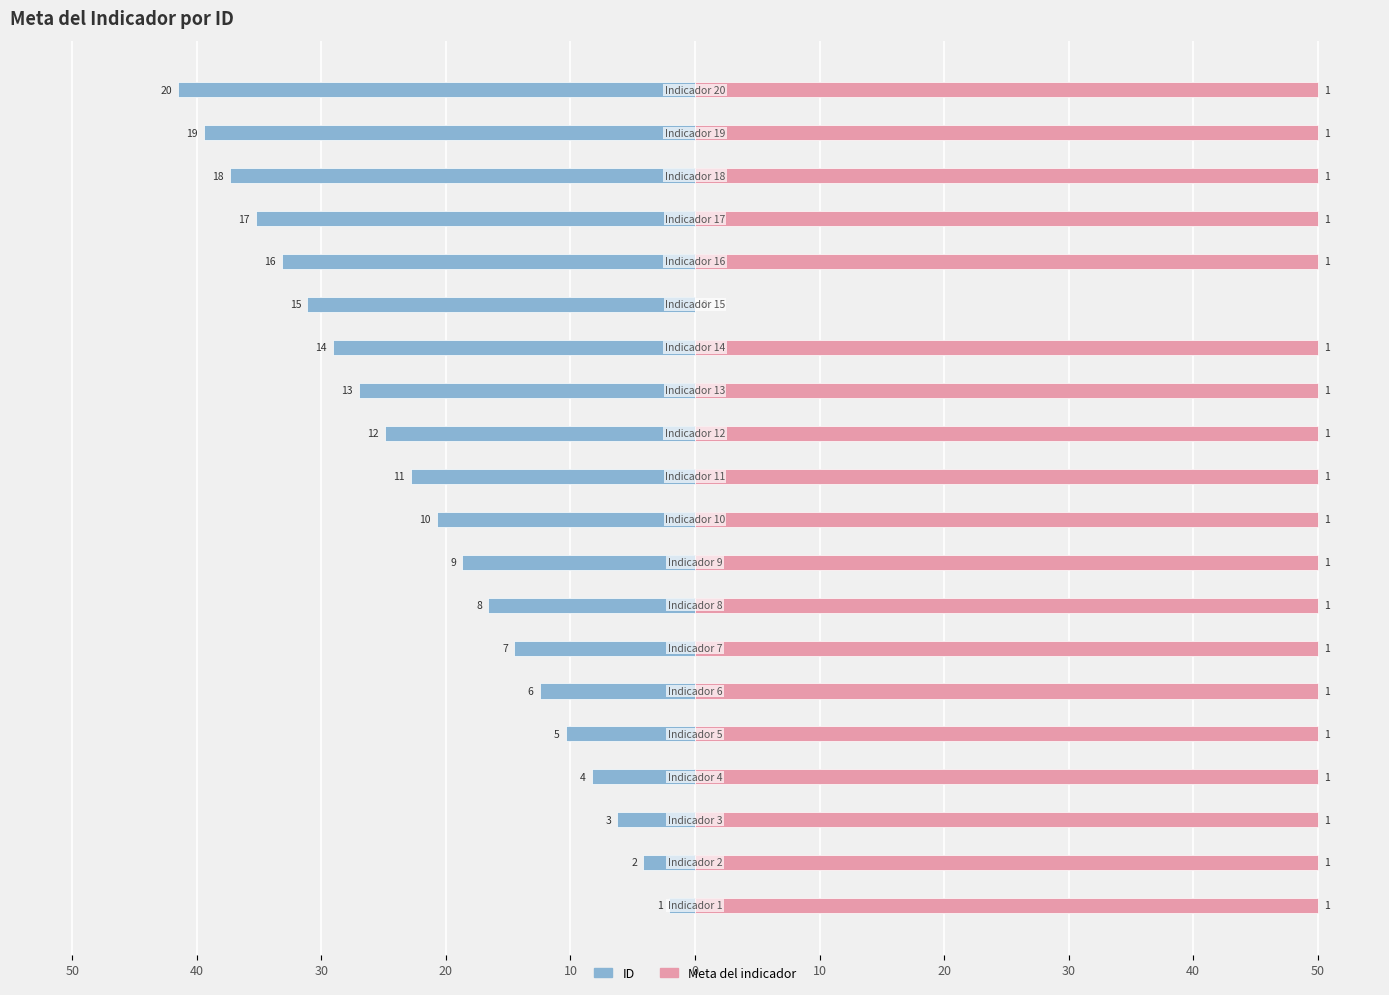

What is the value of the Meta del indicador bar at the 9th from the left?

50.0